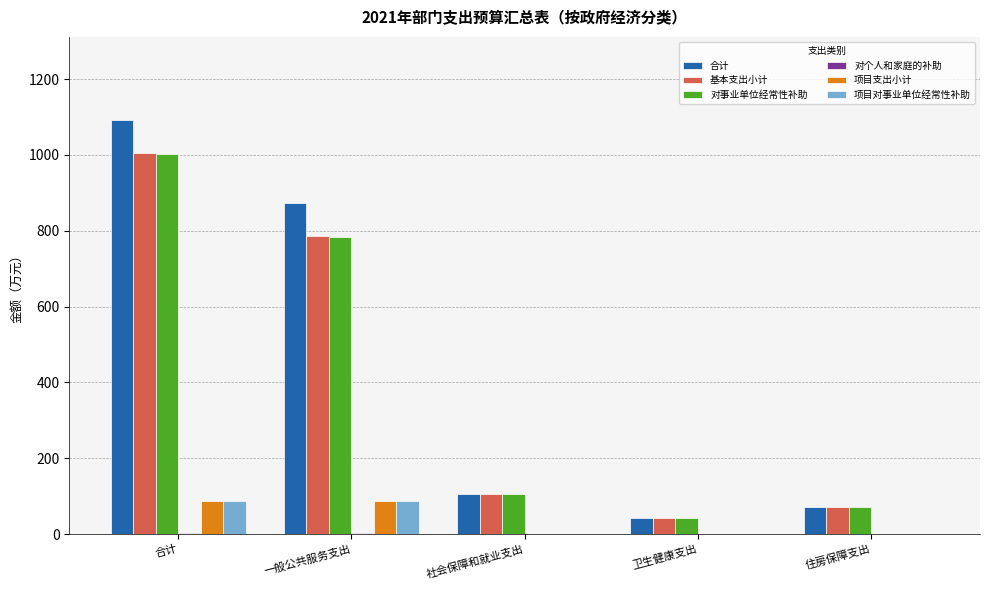

Which series changed the most between 合计 and 住房保障支出?

合计